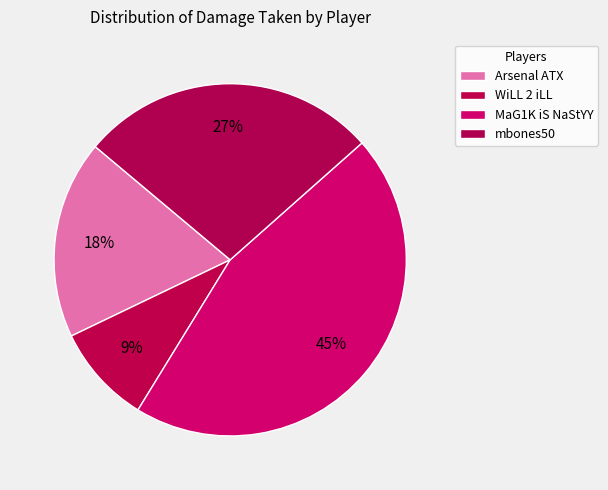

Is it true that Arsenal ATX is 18% of the pie?

True